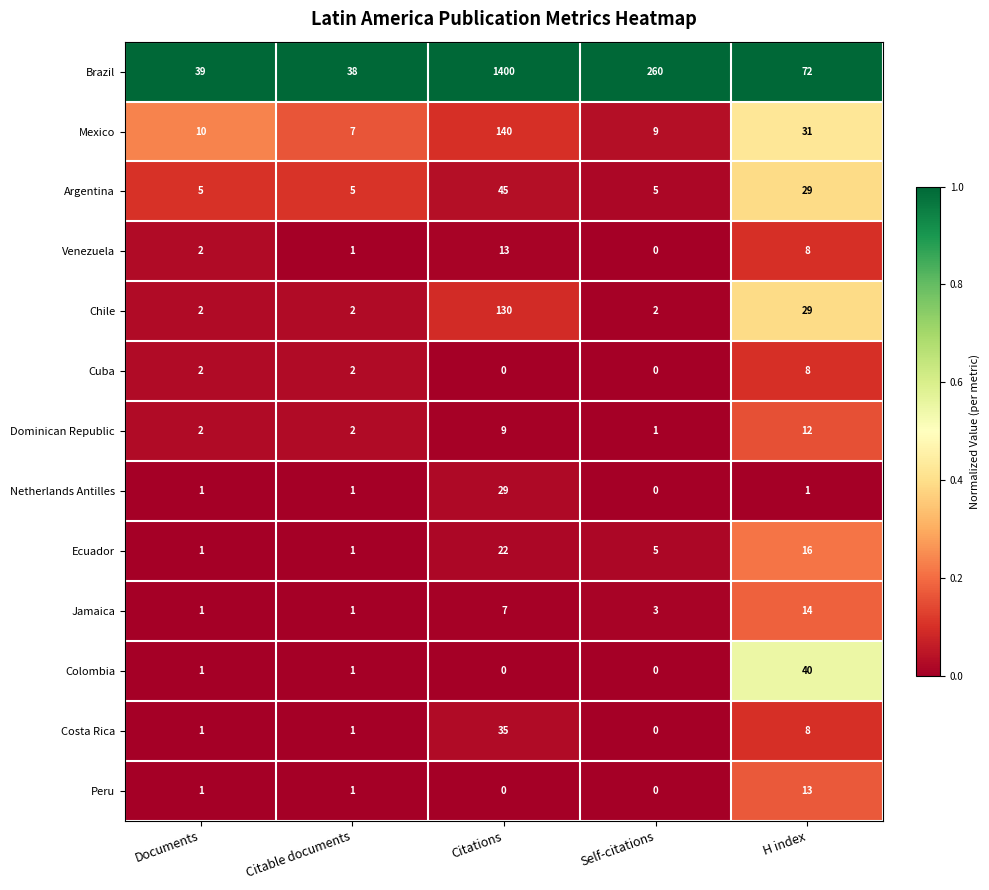

Is the value of Cuba at Documents greater than the value of Chile at Citations?

No